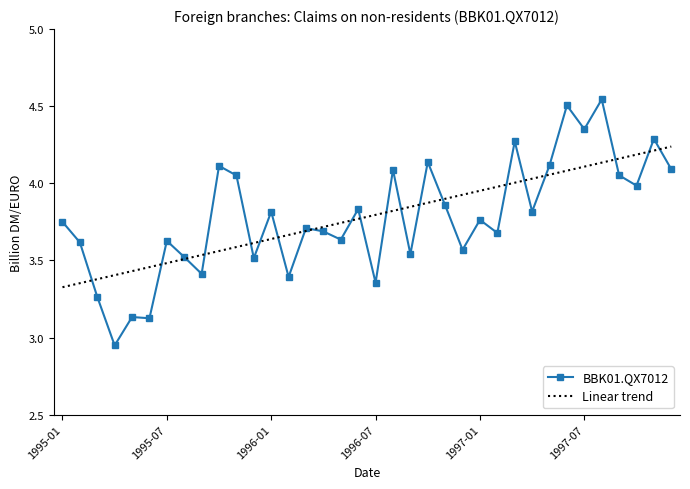

Rank the series by their maximum value, from highest to lowest.

BBK01.QX7012, Linear trend